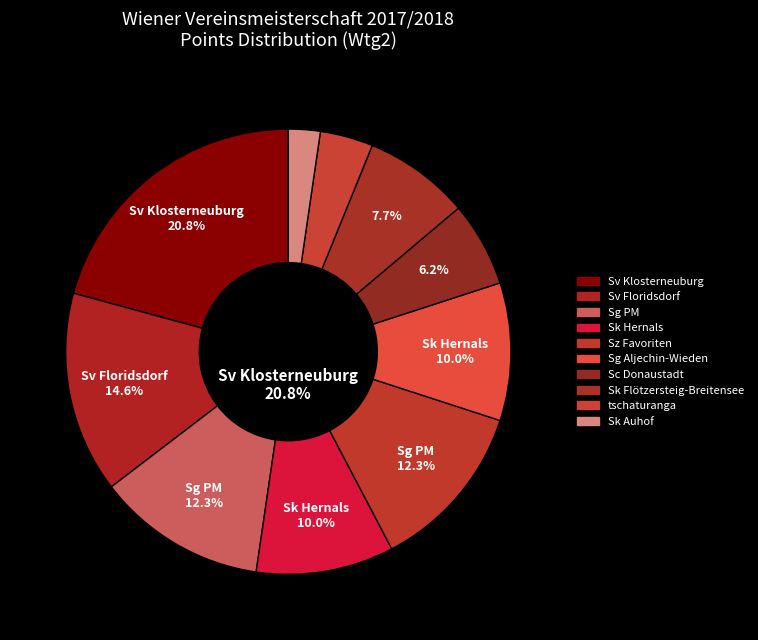

How many slices are in this pie chart?

10